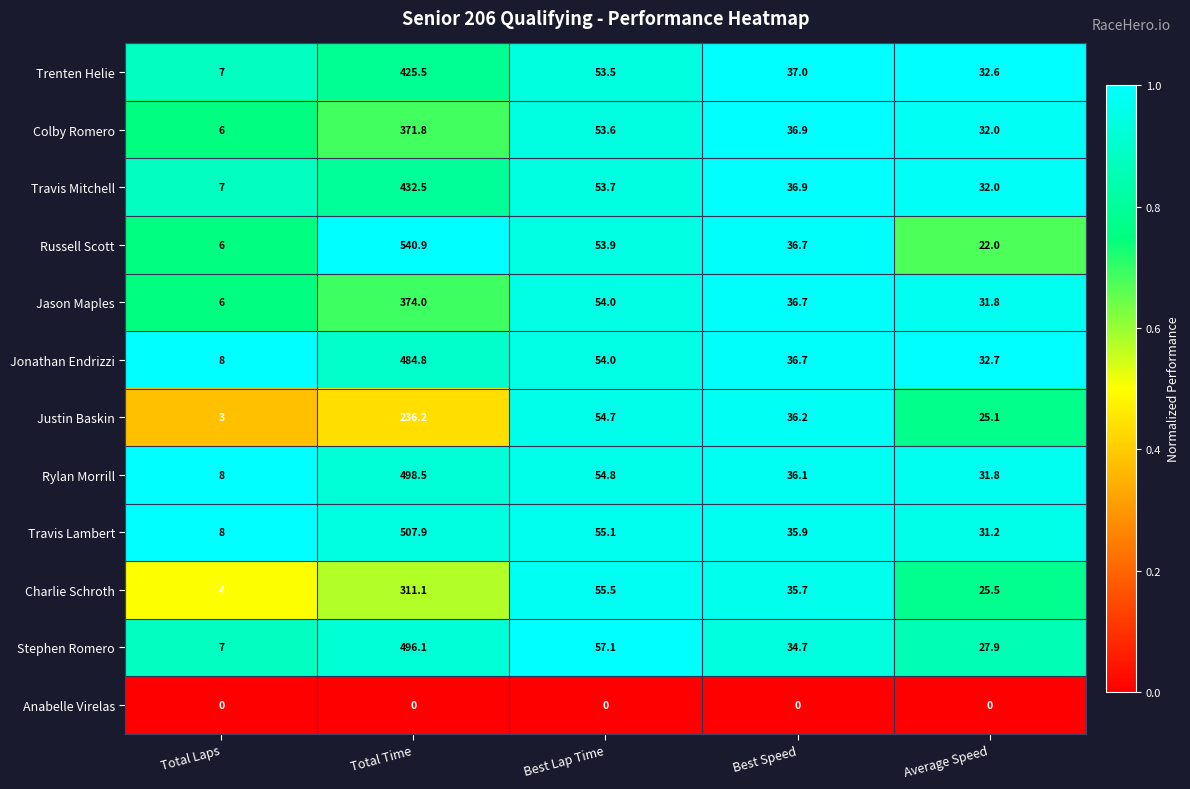

Between Total Time and Best Lap Time, which series saw the biggest shift?

Russell Scott